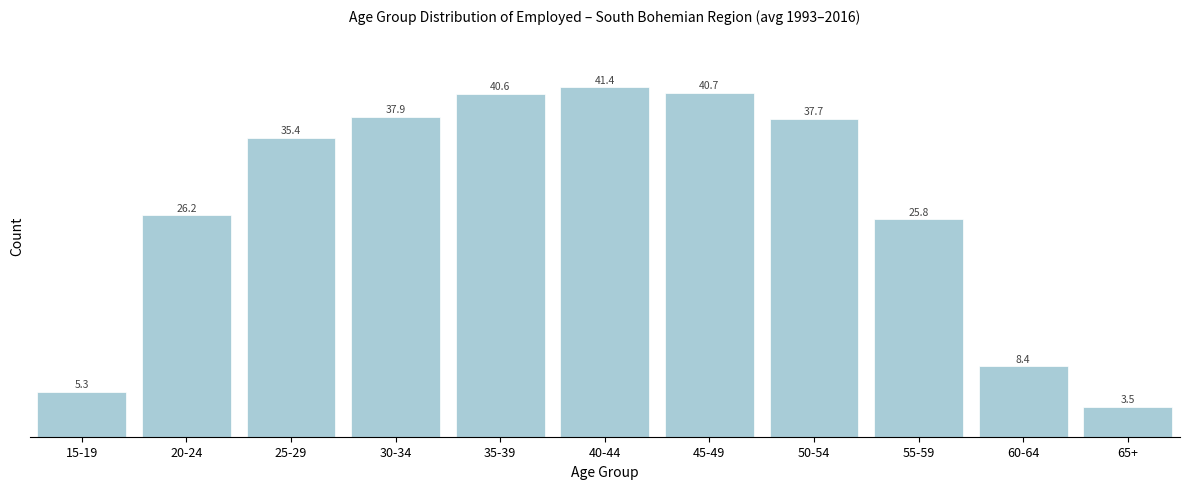

Reading left to right, list all the values displayed in this chart.

15-19=5.3	20-24=26.2	25-29=35.4	30-34=37.9	35-39=40.6	40-44=41.4	45-49=40.7	50-54=37.7	55-59=25.8	60-64=8.4	65+=3.5